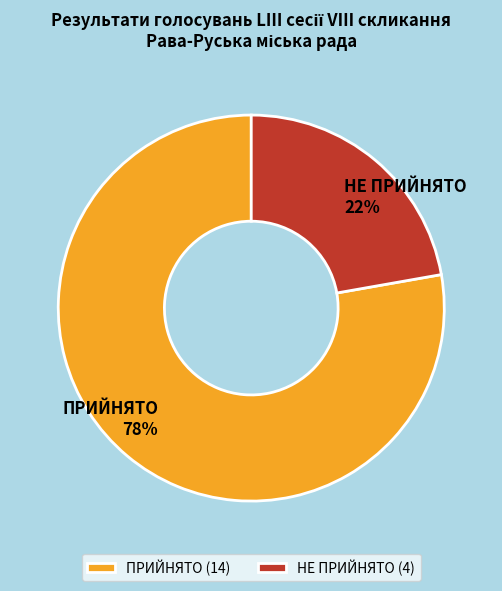

Rank the categories by value from highest to lowest.

ПРИЙНЯТО, НЕ ПРИЙНЯТО